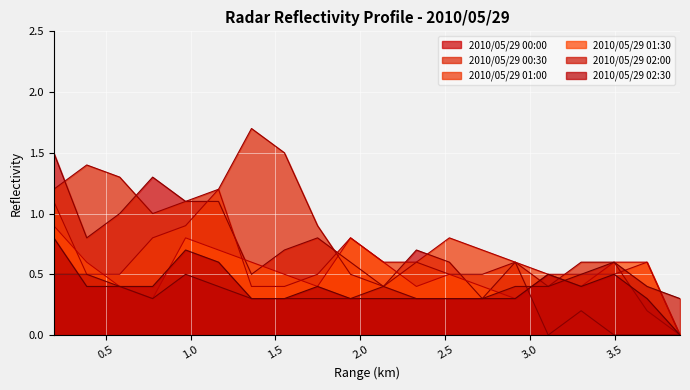

What is the sum of all 2010/05/29 01:30 values?

10.3